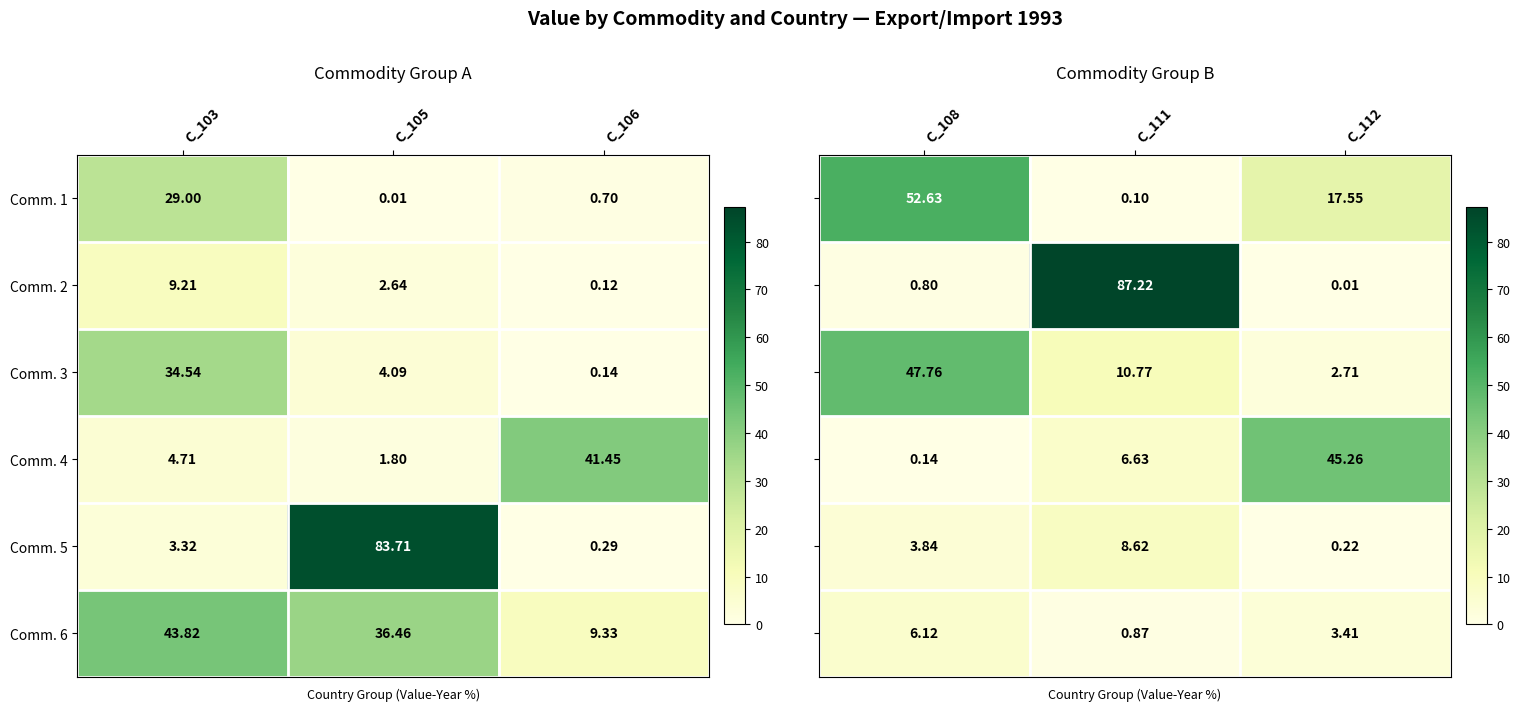

Is the value of Comm. 5 at C_105 greater than the value of Comm. 3 at C_106?

Yes